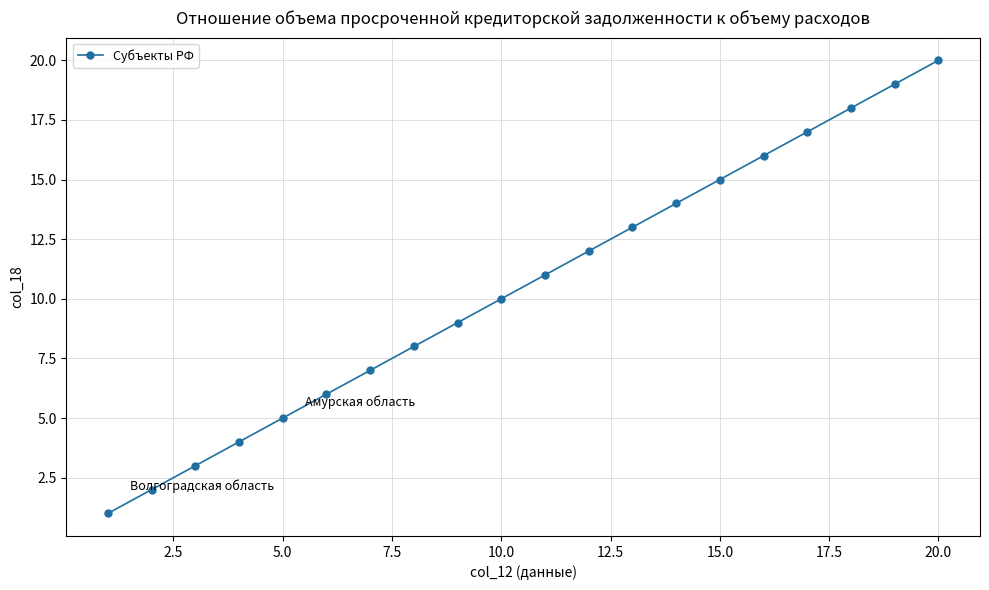

What is the sum of all values?

210